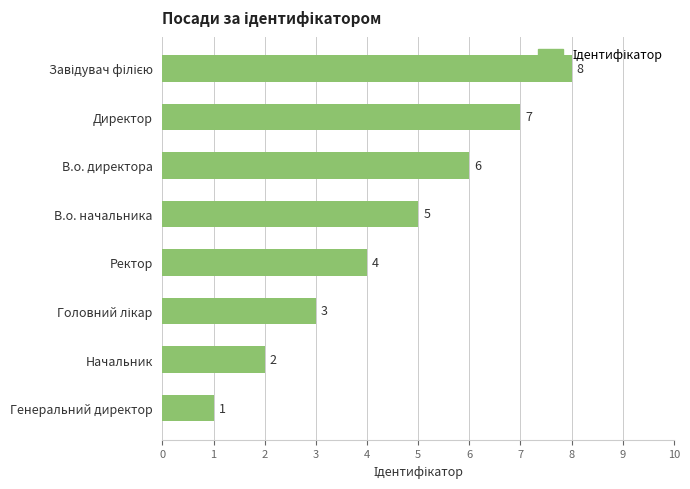

Reading top to bottom, list all the values displayed in this chart.

8	7	6	5	4	3	2	1